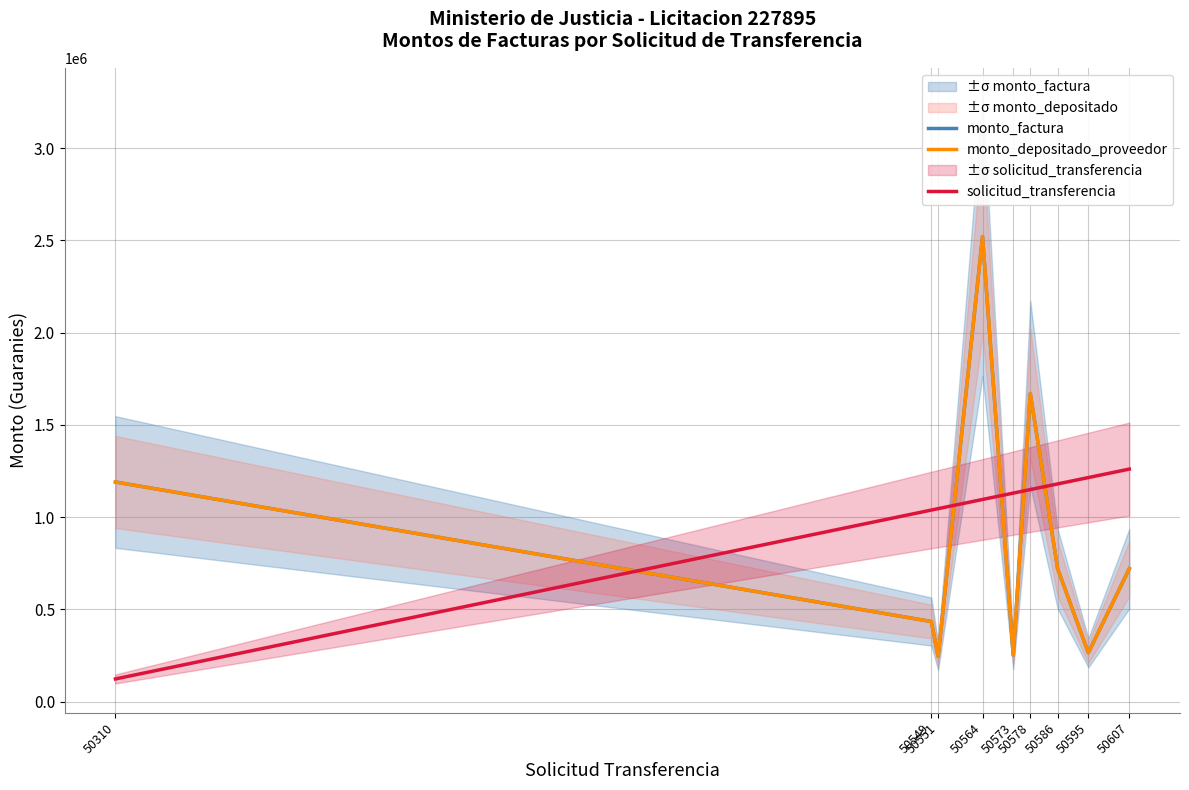

Rank the categories by solicitud_transferencia value from highest to lowest.

50607, 50595, 50586, 50578, 50573, 50564, 50551, 50549, 50310